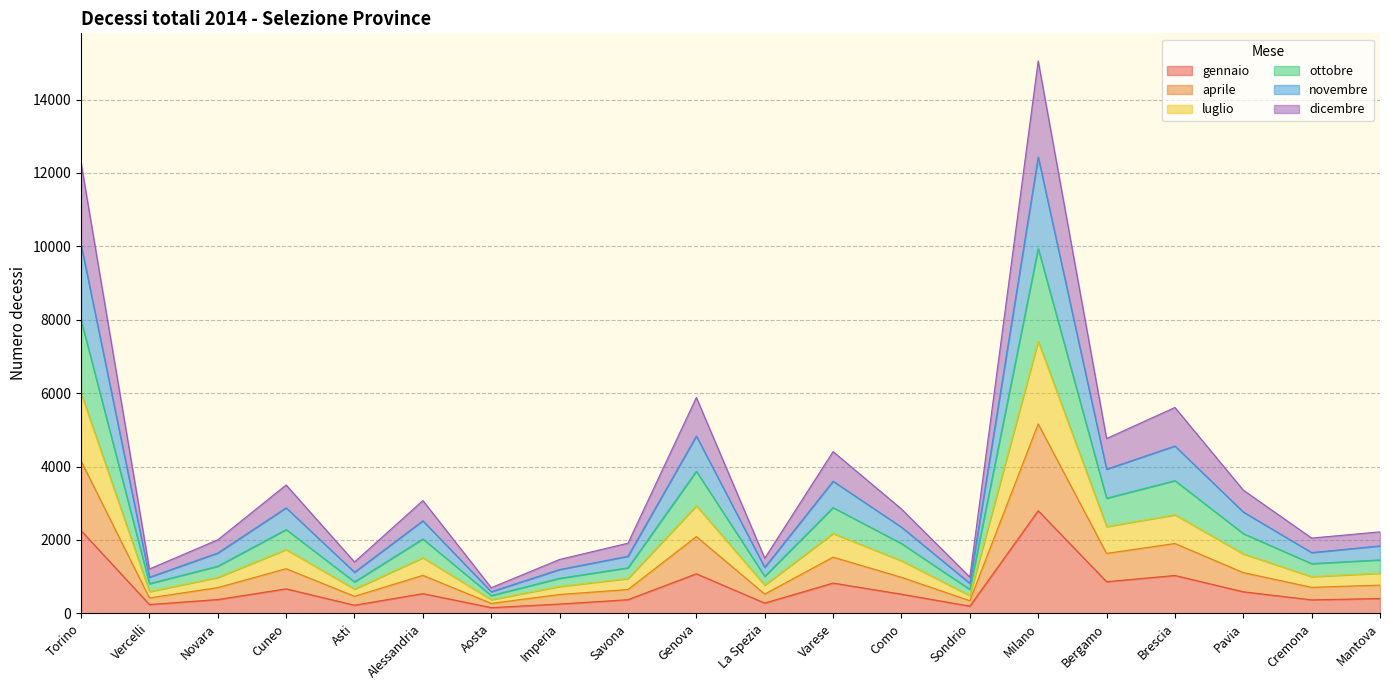

True or false: ottobre and gennaio cross at least once.

False